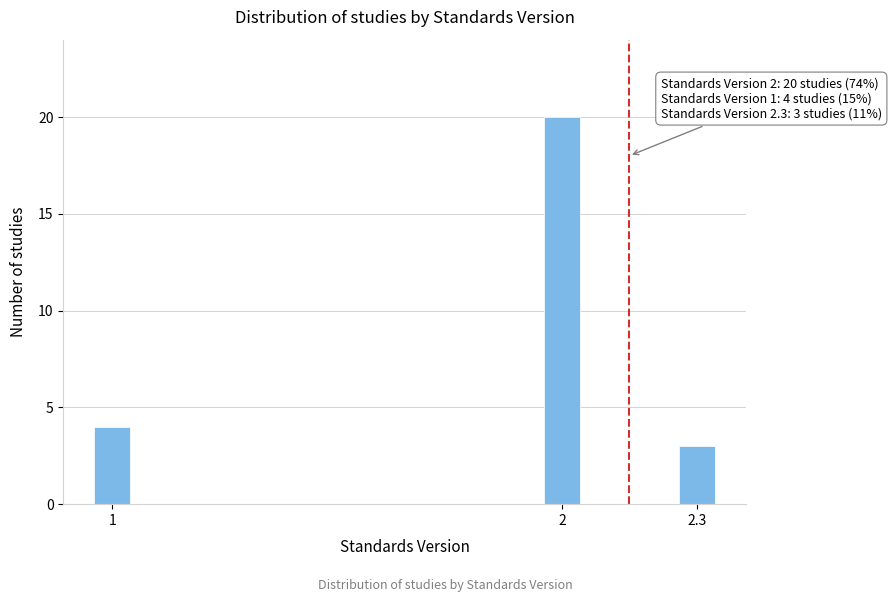

Reading left to right, extract all data points from this chart.

1=4	2=20	2.3=3